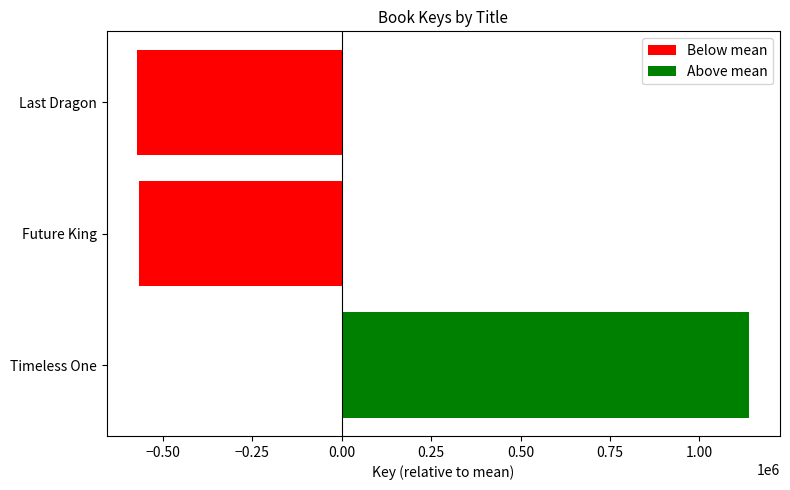

What value does the data have at Future King?

-567743